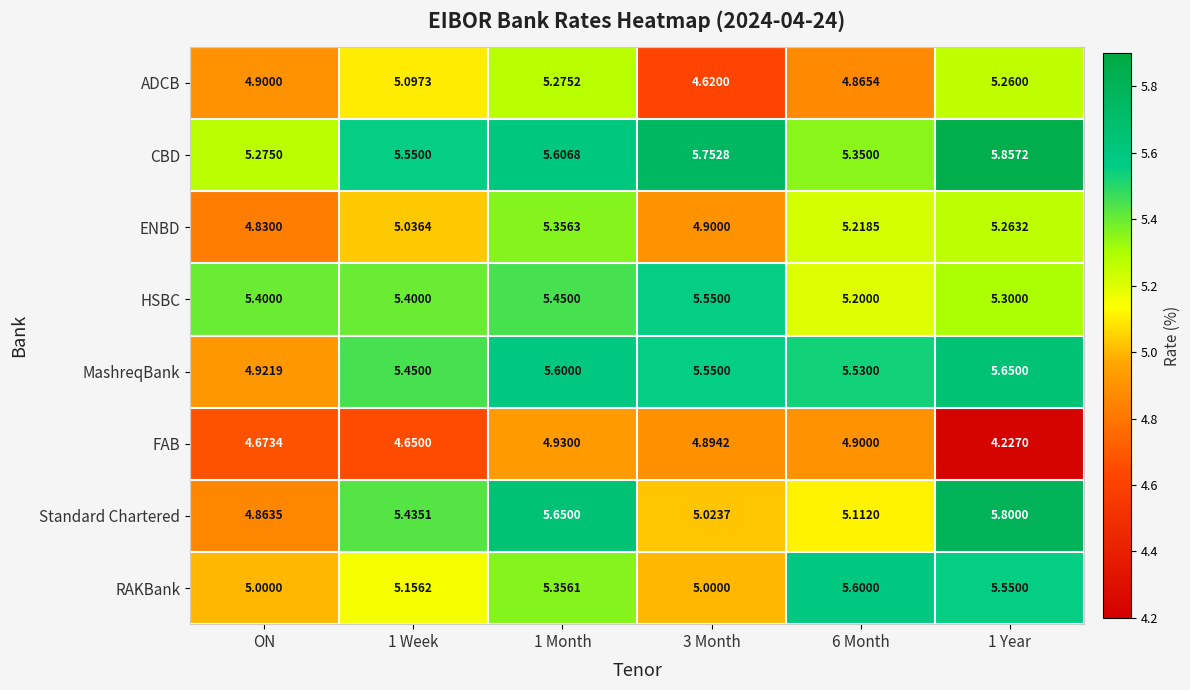

Rank the series by their maximum value, from highest to lowest.

CBD, Standard Chartered, MashreqBank, RAKBank, HSBC, ENBD, ADCB, FAB